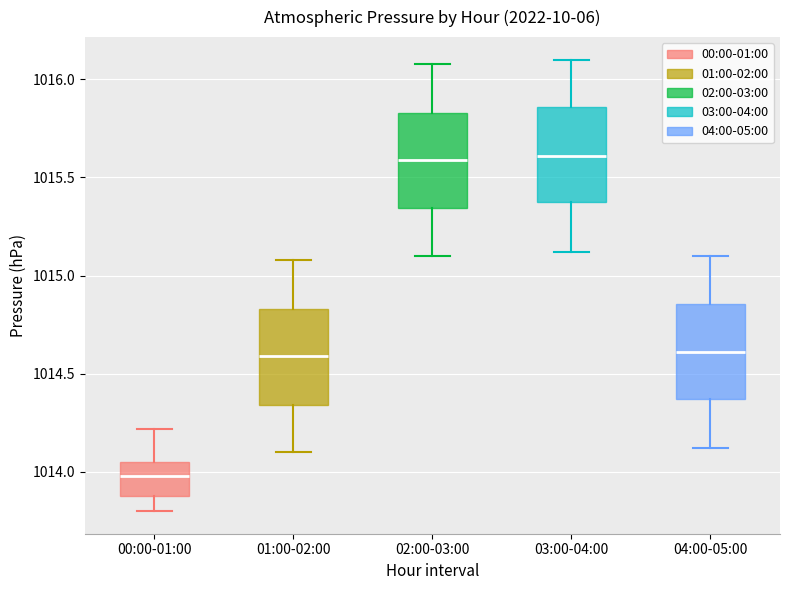

Reading left to right, transcribe this box plot: for each box, give where its median line is, the range the box spans, and where its two whiskers end, as read against the y-axis. The values are not printed on the chart, so give them approximately, as read against the axis.

00:00-01:00: median 1014.00, box 1013.90 to 1014.05, whiskers 1013.80 to 1014.20
01:00-02:00: median 1014.60, box 1014.35 to 1014.85, whiskers 1014.10 to 1015.10
02:00-03:00: median 1015.60, box 1015.35 to 1015.85, whiskers 1015.10 to 1016.10
03:00-04:00: median 1015.60, box 1015.35 to 1015.85, whiskers 1015.10 to 1016.10
04:00-05:00: median 1014.60, box 1014.35 to 1014.85, whiskers 1014.10 to 1015.10